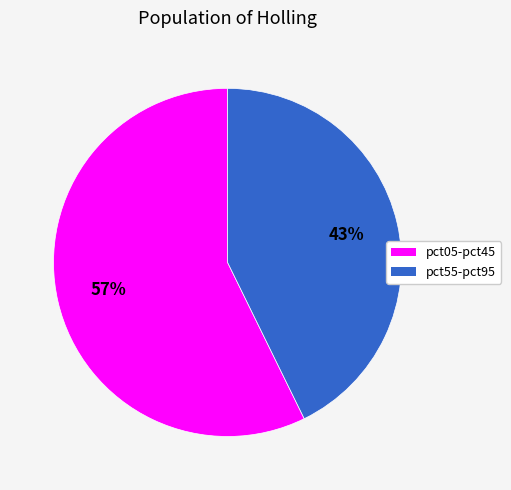

Is there any slice that represents more than half of the pie?

Yes